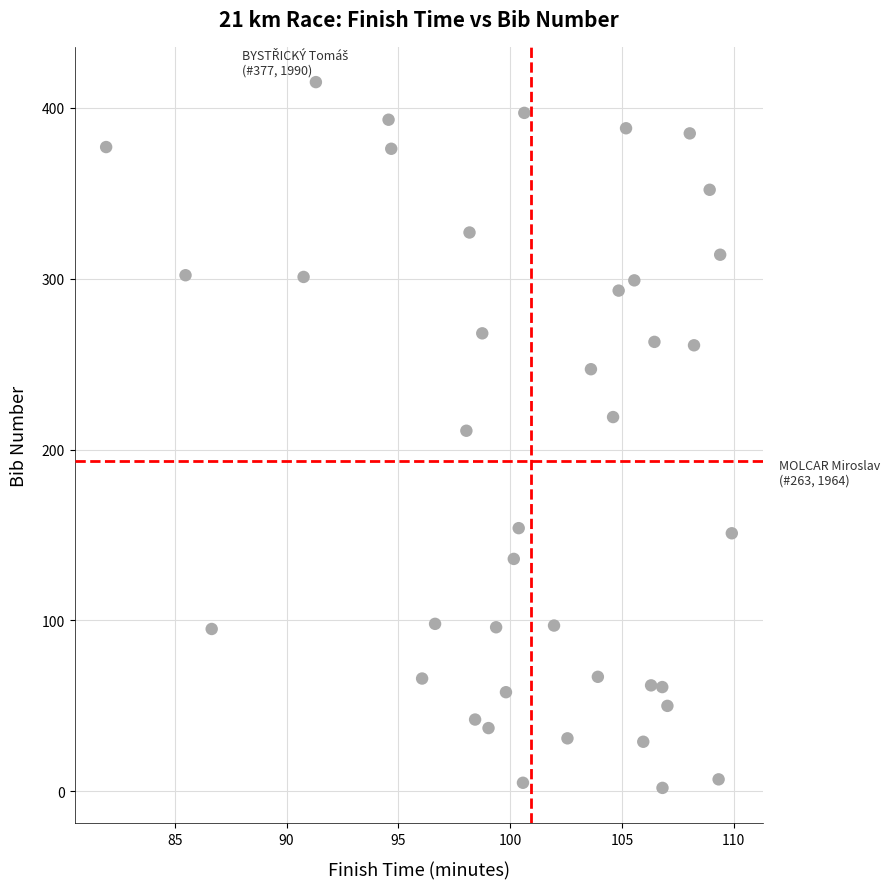

What is the range of Y values (max minus min)?

413